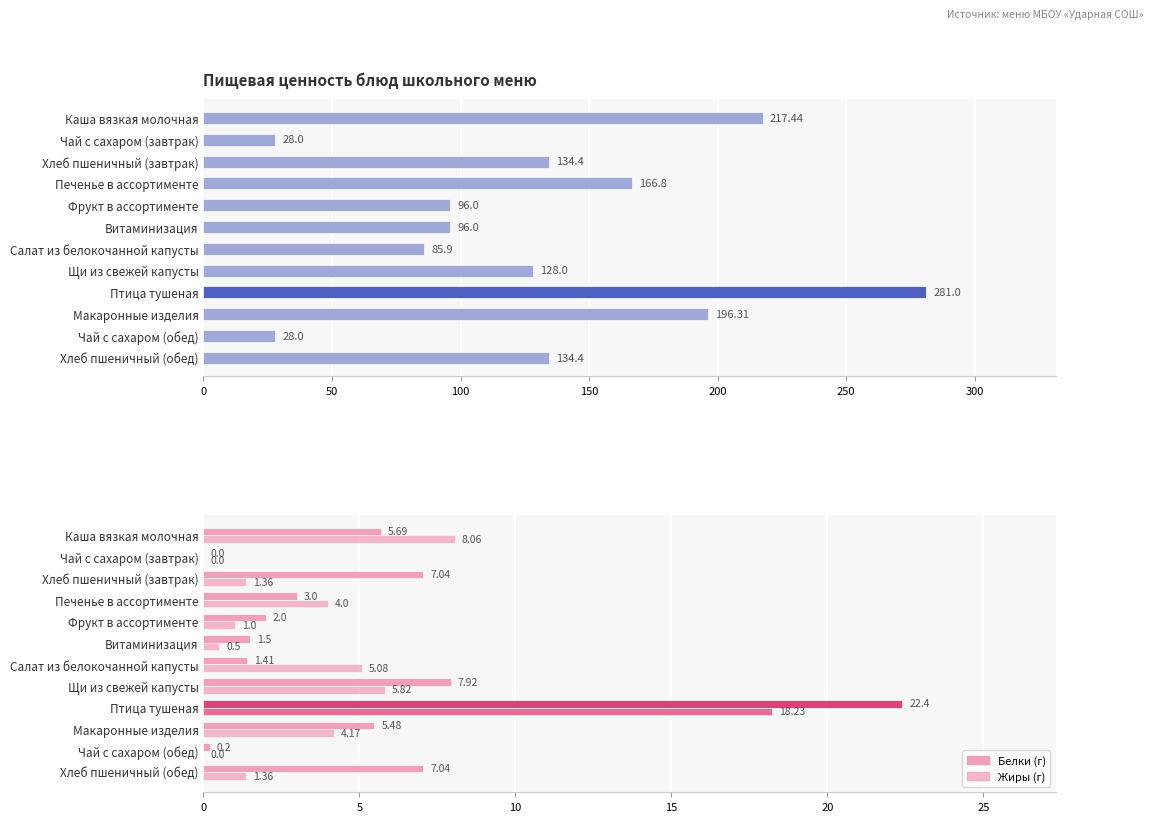

How many data points in Калорийность (ккал) are above 134?

6